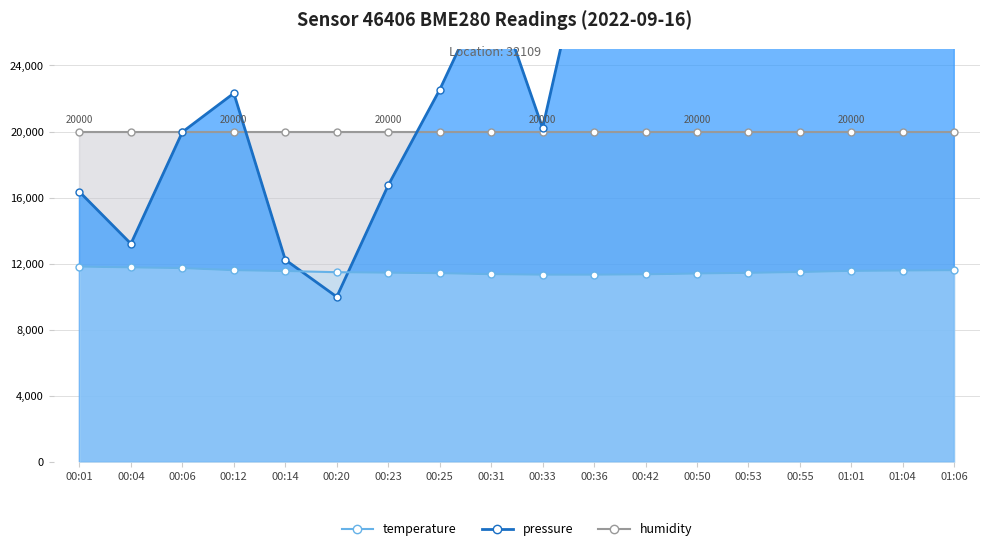

What is the label of the 5th point from the left?

00:14